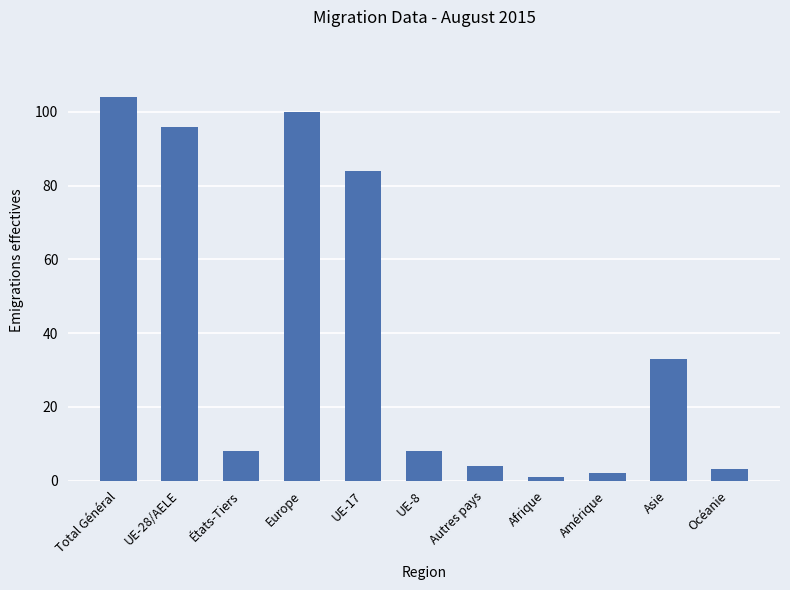

Reading left to right, what are all the values shown in this chart?

Total Général=104	UE-28/AELE=96	États-Tiers=8	Europe=100	UE-17=84	UE-8=8	Autres pays=4	Afrique=1	Amérique=2	Asie=33	Océanie=3